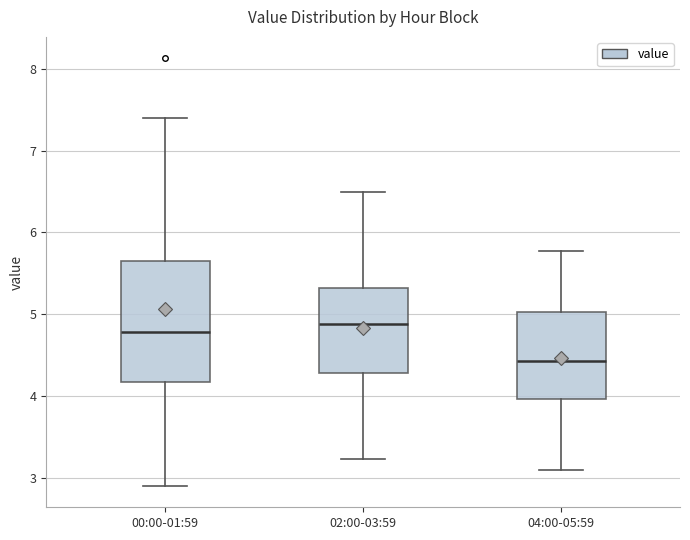

Reading left to right, transcribe this box plot: for each box, give where its median line is, the range the box spans, and where its two whiskers end, as read against the y-axis. The values are not printed on the chart, so give them approximately, as read against the axis.

00:00-01:59: median 4.8, box 4.2 to 5.6, whiskers 2.9 to 7.4
02:00-03:59: median 4.9, box 4.3 to 5.3, whiskers 3.2 to 6.5
04:00-05:59: median 4.4, box 4.0 to 5.0, whiskers 3.1 to 5.8